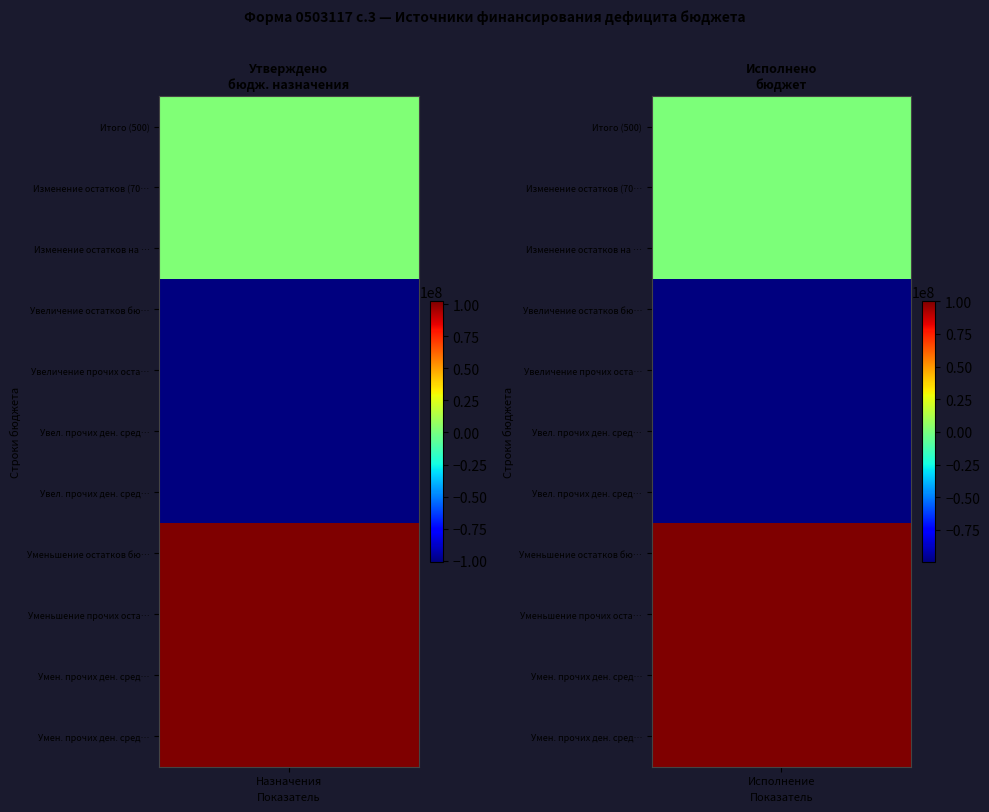

Reading right to left, what are all the values shown in this chart?

Источники финансирования дефицита бюдже: 102460293.9	102460293.9	102460293.9	102460293.9	-100829053.3	-100829053.3	-100829053.3	-100829053.3	1631240.6	1631240.6	1631240.6
Исполнено: 100249958.1	100249958.1	100249958.1	100249958.1	-99416637.8	-99416637.8	-99416637.8	-99416637.8	833320.3	833320.3	833320.3